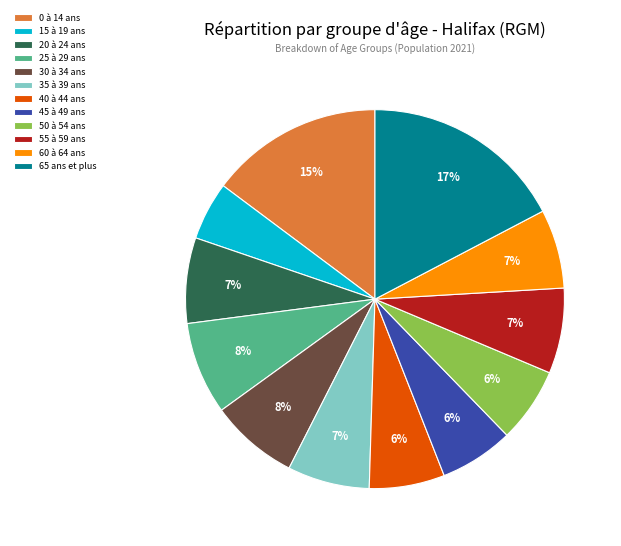

Between 40 à 44 ans and 25 à 29 ans, which is larger?

25 à 29 ans